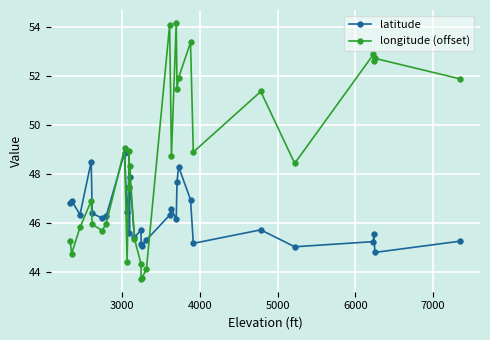

What is the greatest value displayed?

54.2